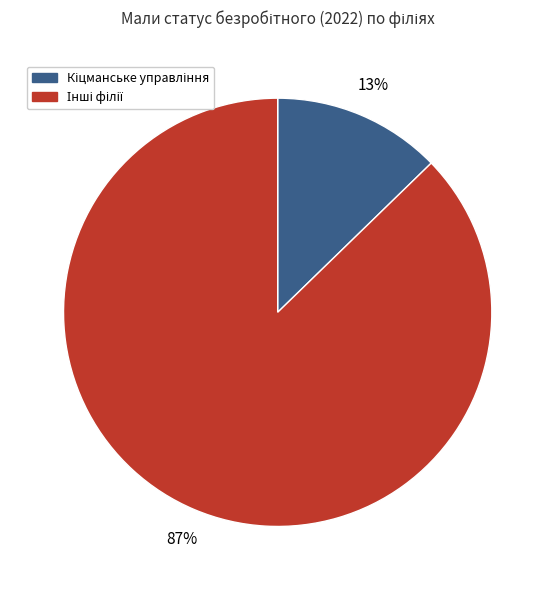

To the nearest percent, what is the average slice percentage?

50%